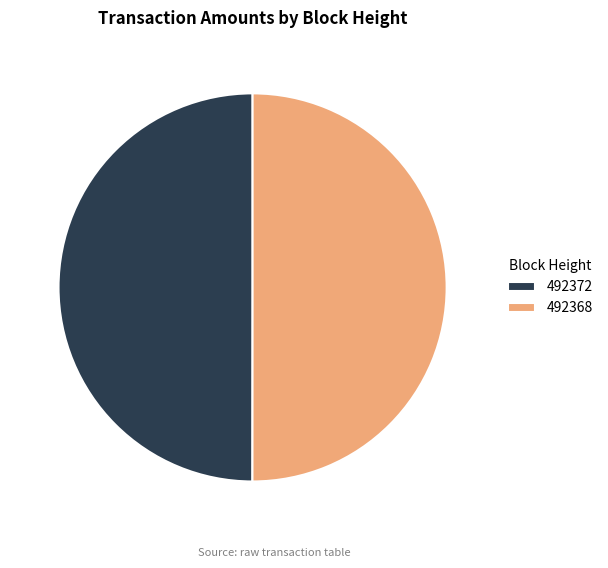

How many slices are in this pie chart?

2